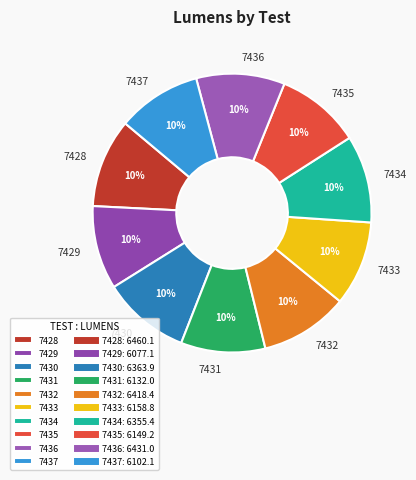

What is the ratio of the value at 7430 to the value at 7428?

1.0